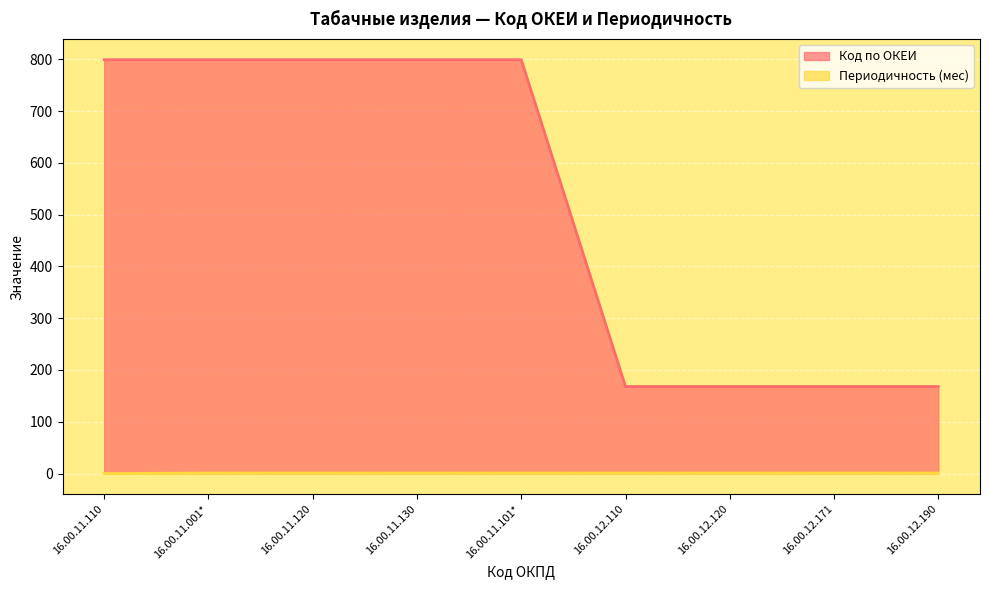

Reading right to left, list all the values displayed in this chart.

Код по ОКЕИ: 16.00.12.190=168	16.00.12.171=168	16.00.12.120=168	16.00.12.110=168	16.00.11.101*=799	16.00.11.130=799	16.00.11.120=799	16.00.11.001*=799	16.00.11.110=799
Периодичность (мес): 16.00.12.190=1	16.00.12.171=1	16.00.12.120=1	16.00.12.110=1	16.00.11.101*=1	16.00.11.130=1	16.00.11.120=1	16.00.11.001*=1	16.00.11.110=0